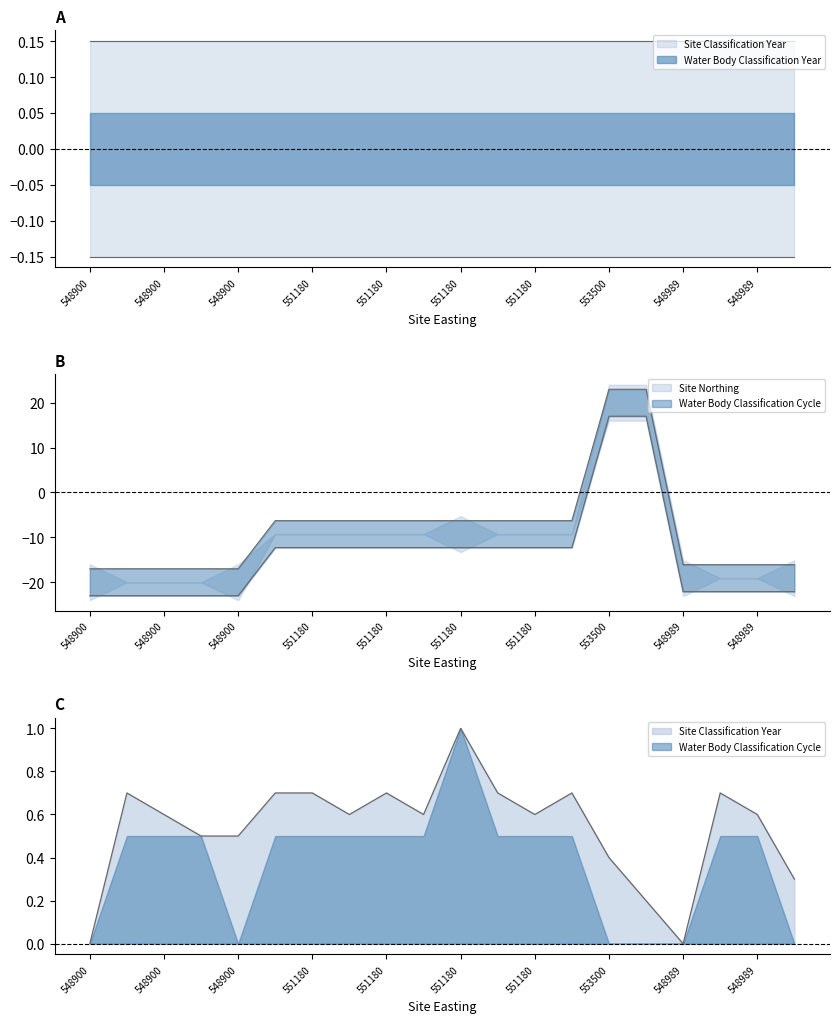

Where do Site Classification Year and Site Northing first cross each other?

551180 and 553500